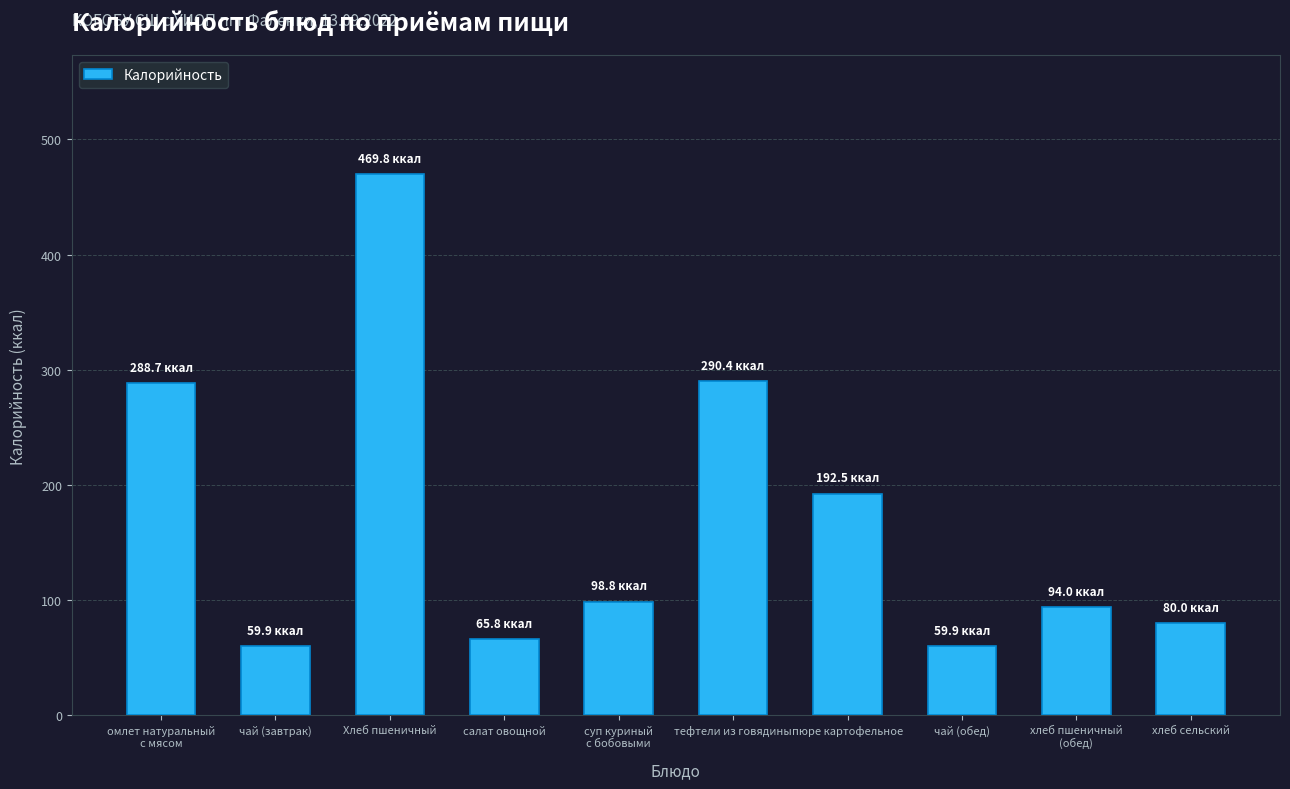

What is the sum of all values?

1699.7